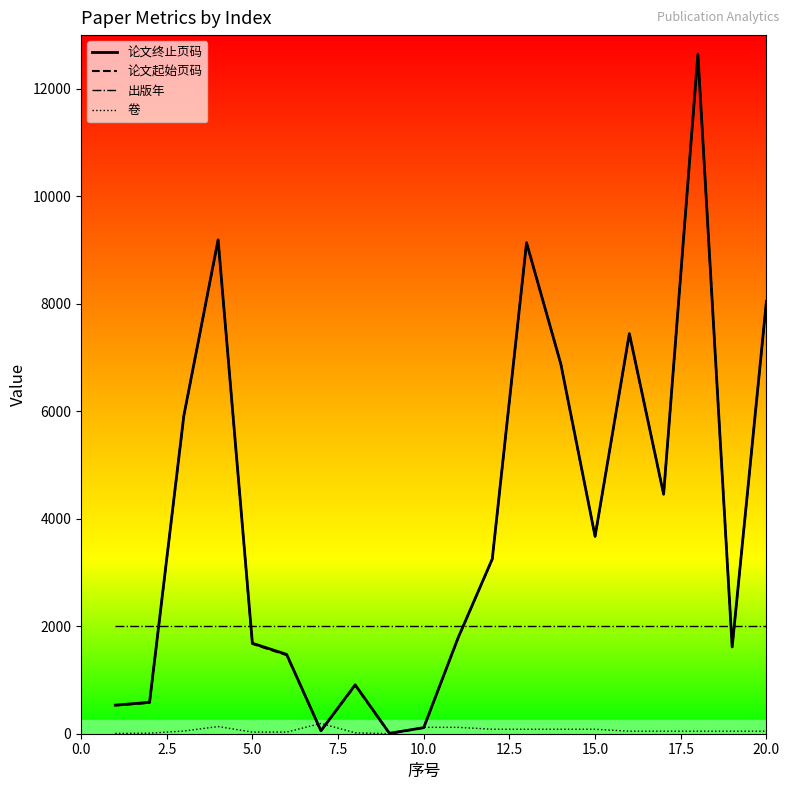

What is the lowest value of the 出版年 series?

2011